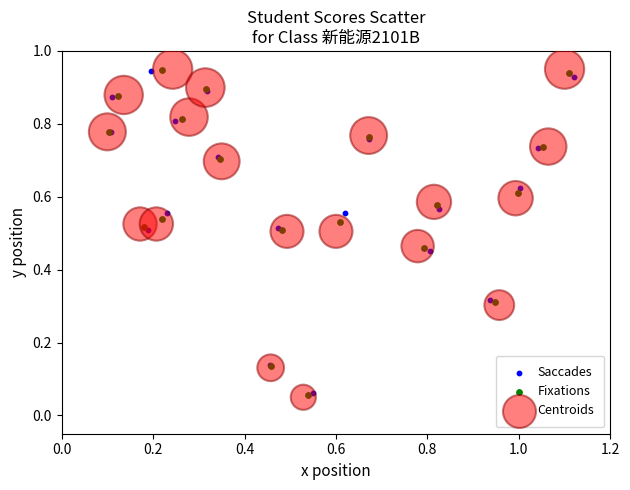

Which series has the widest spread of Y values?

Centroids